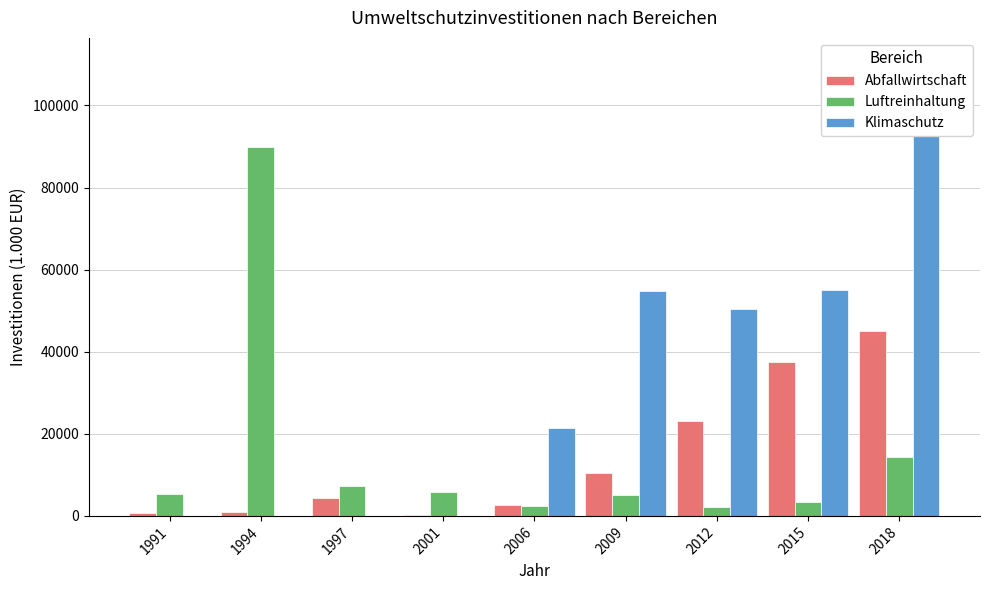

What is the difference between the second highest and minimum values in the Abfallwirtschaft series?

37223